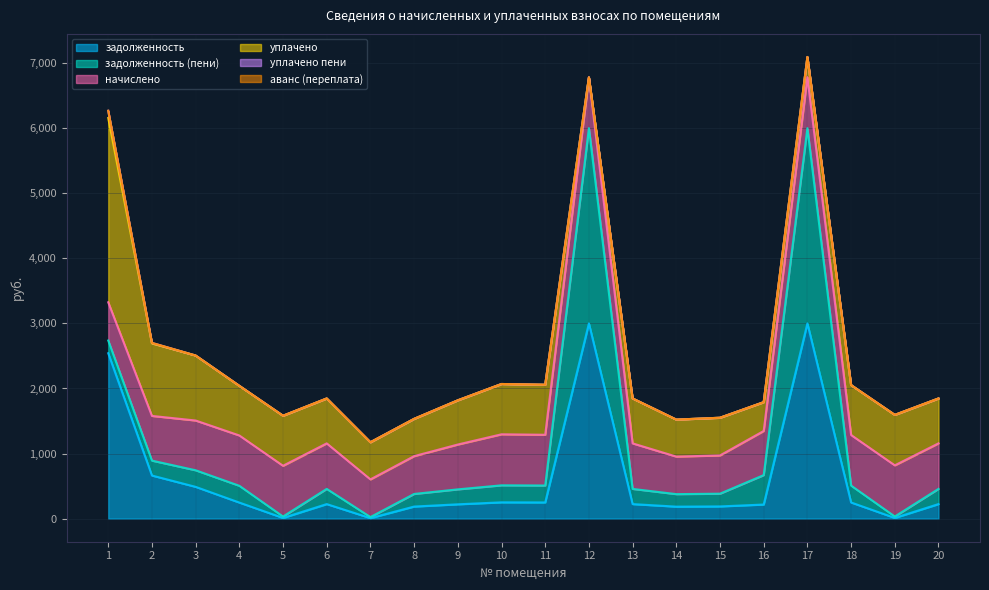

The value of задолженность at 14 is 184.2. True or false?

True